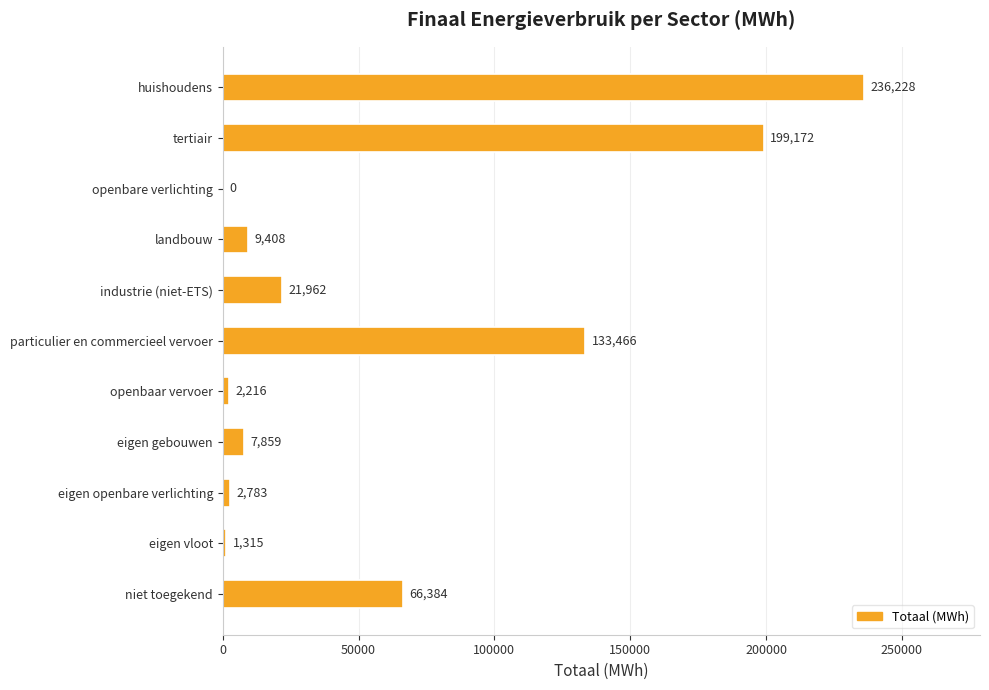

The value at huishoudens is 99948.0. True or false?

False